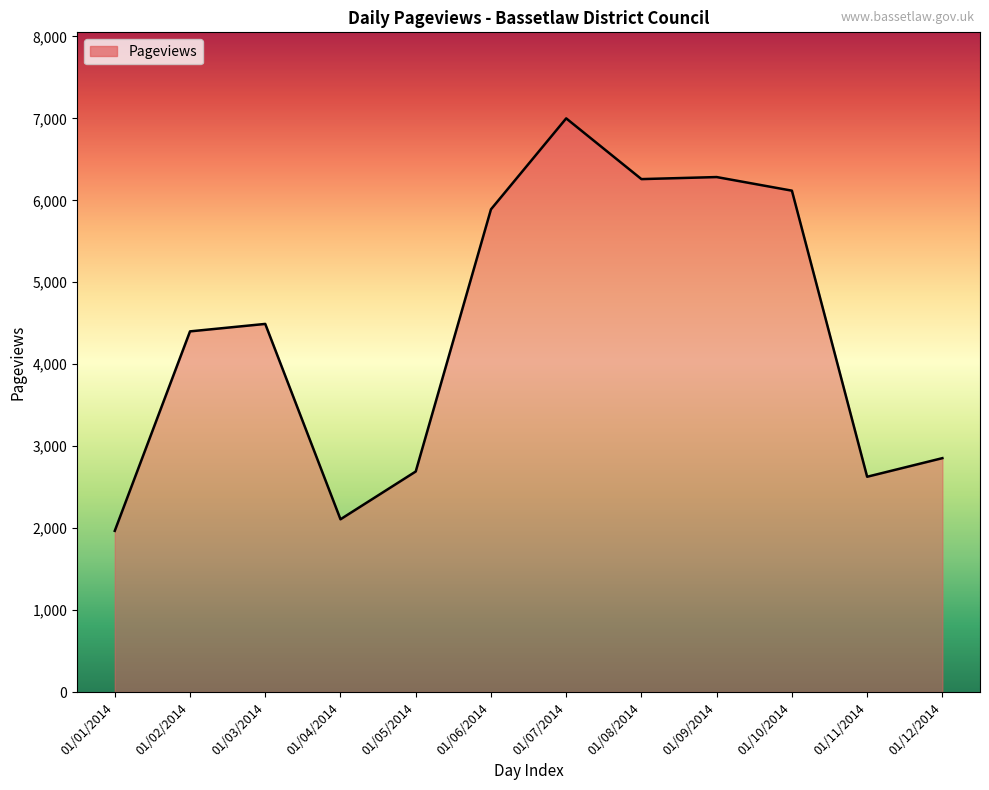

Which has a higher value, 01/03/2014 or 01/10/2014?

01/10/2014